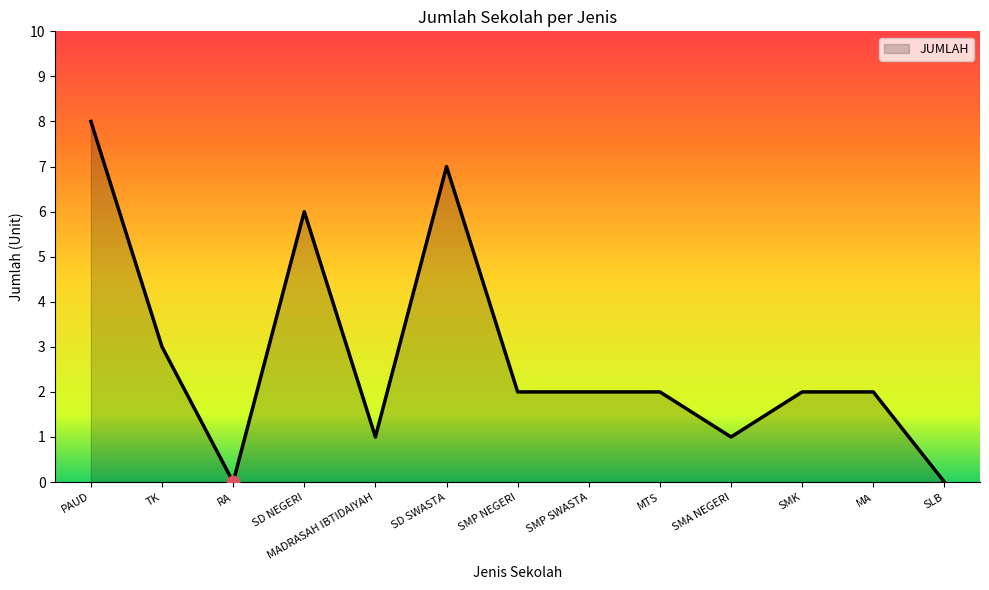

What is the change in value from SD NEGERI to SLB?

-6